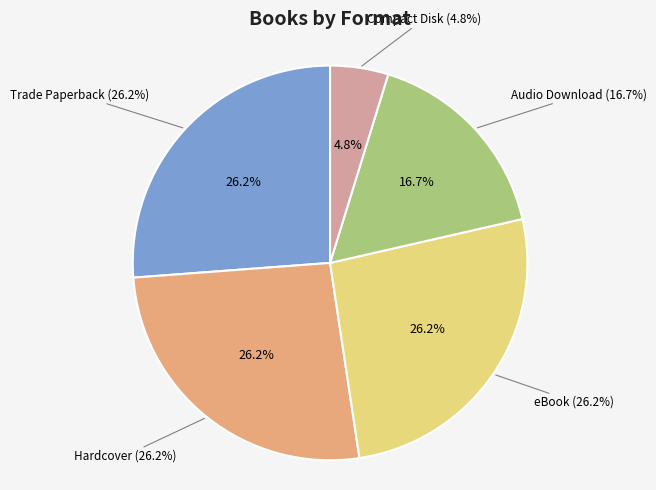

The Hardcover slice represents 20% of the pie. True or false?

False